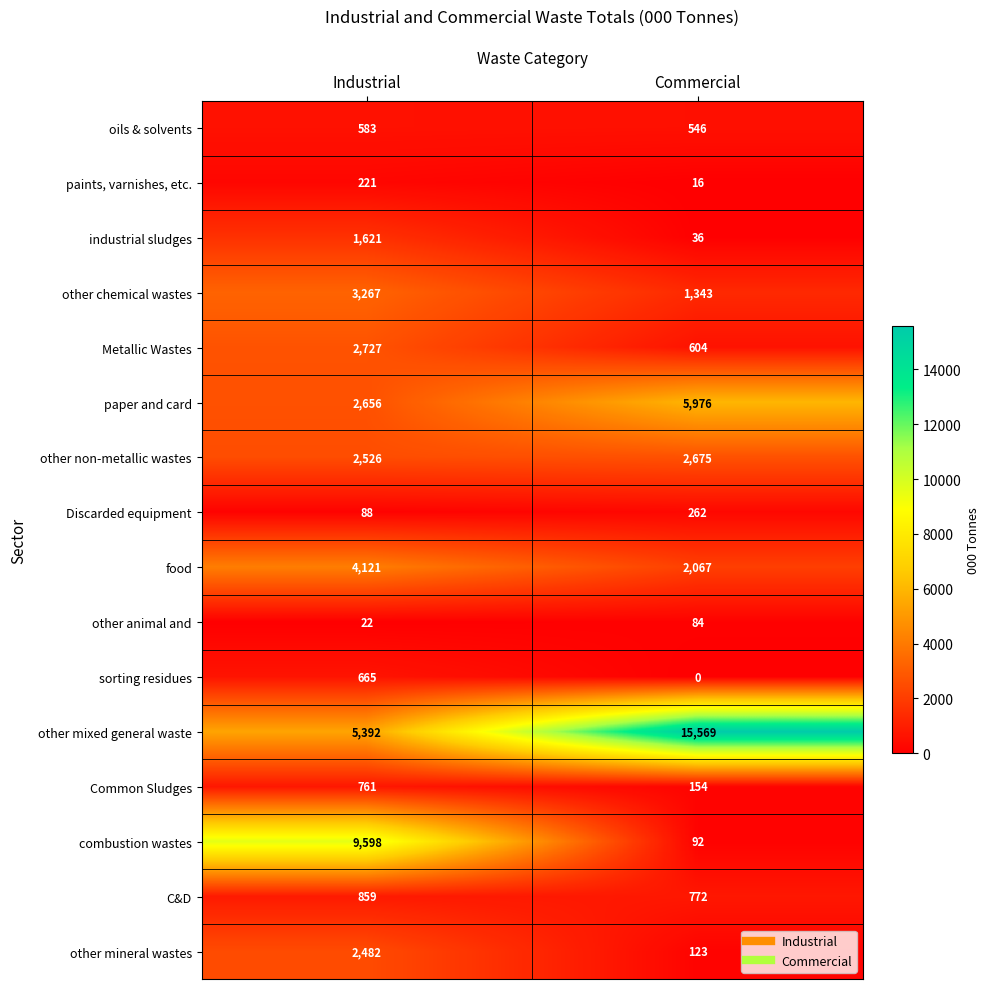

Count the number of data series in this chart.

16